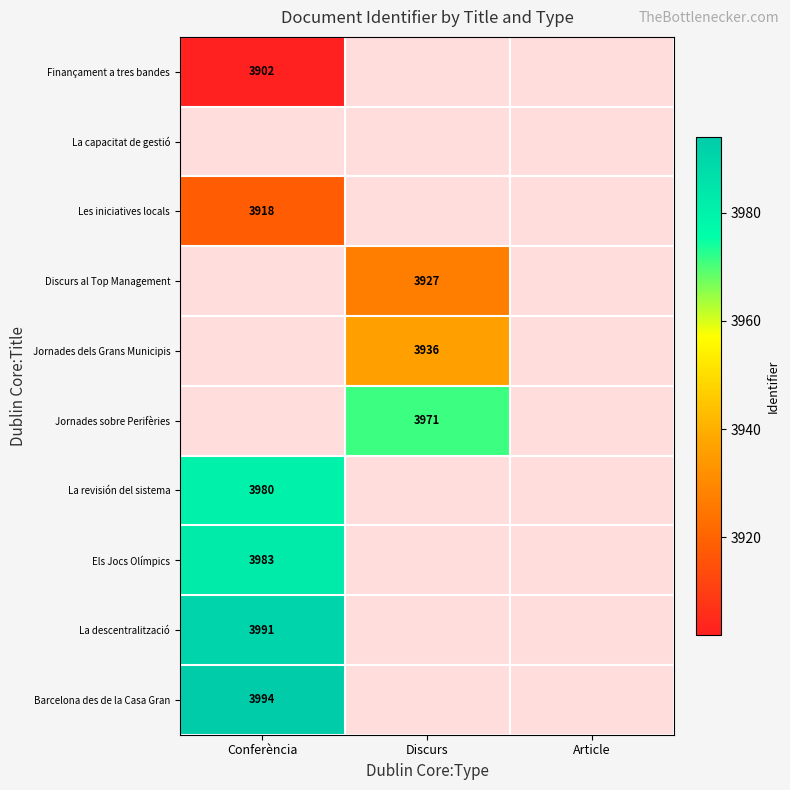

The Finançament a tres bandes series shows 3902 at Conferència. True or false?

True